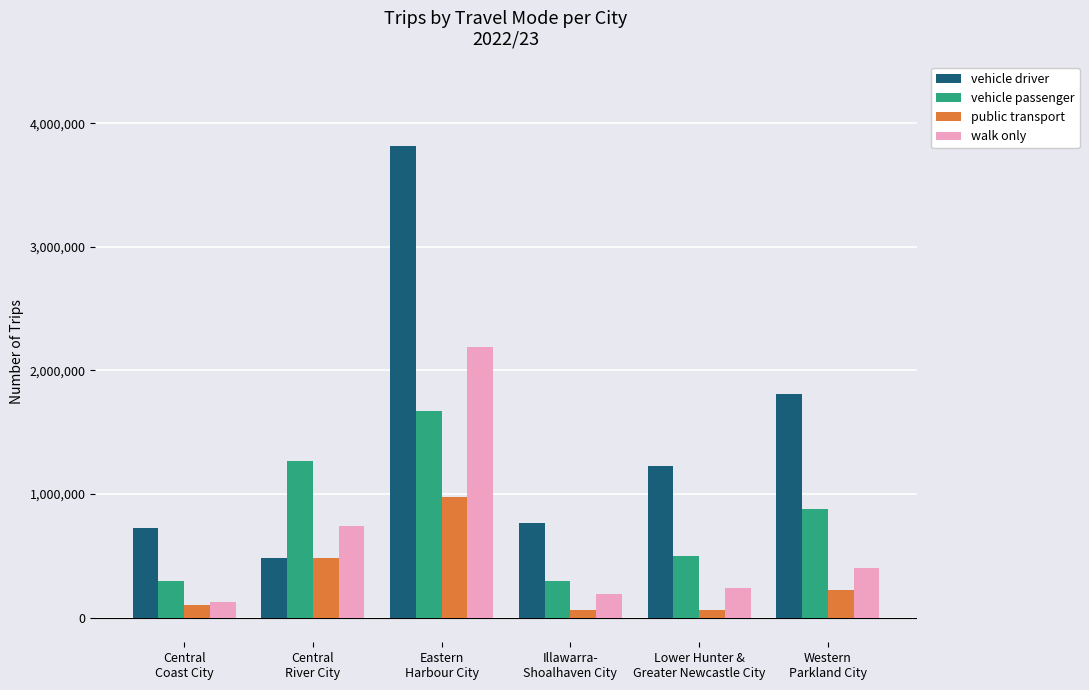

What is the label of the 4th bar from the left?

Illawarra-
Shoalhaven City